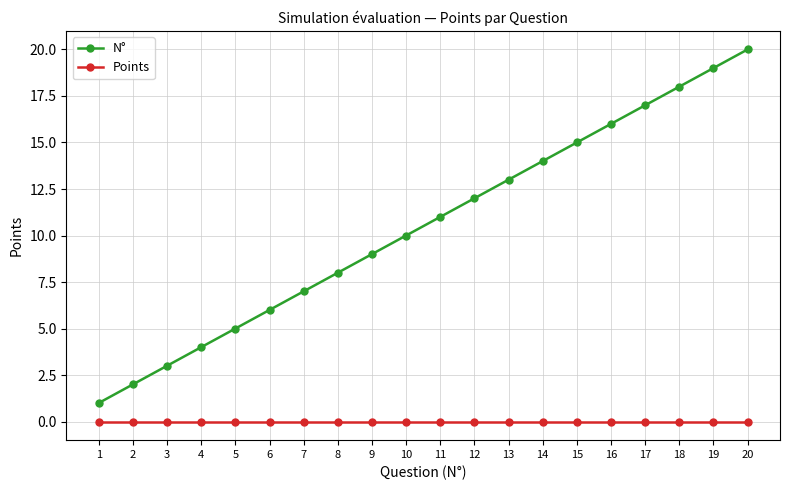

Is it true that N° equals 2 at 2?

True